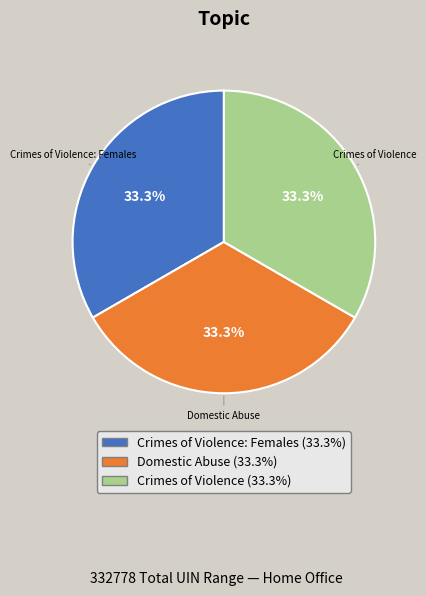

Is there a majority slice in this chart?

No